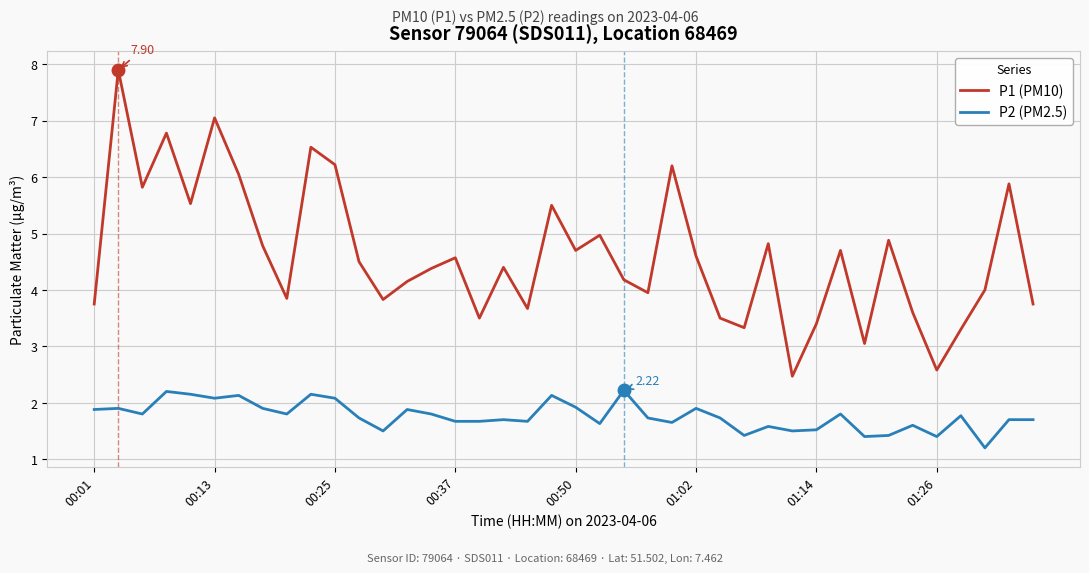

How many categories are shown in the chart?

40